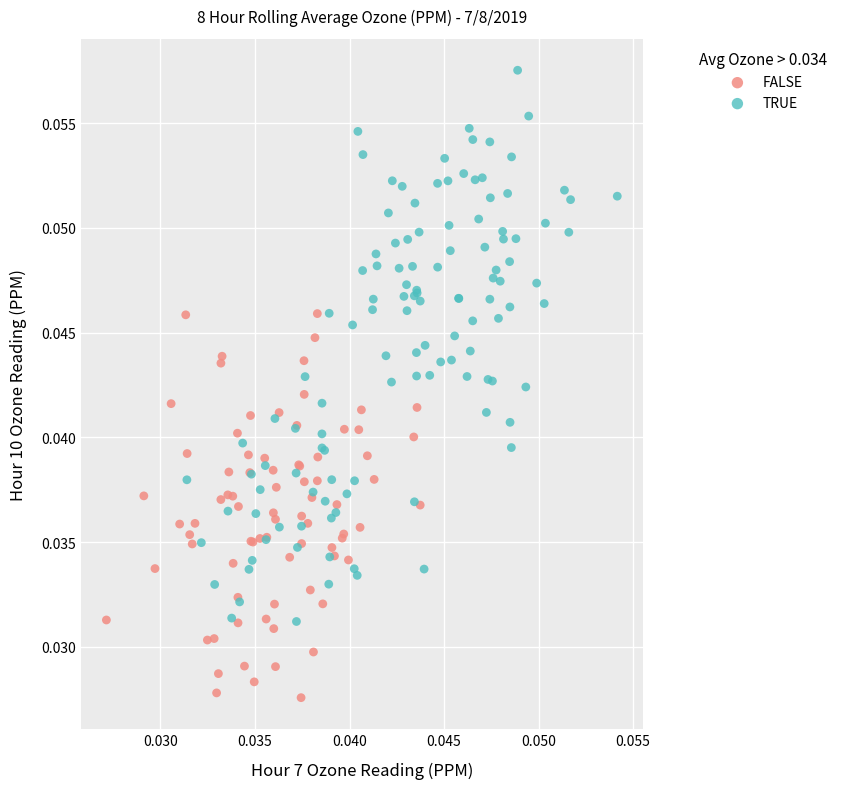

Which series has the widest spread of Y values?

TRUE